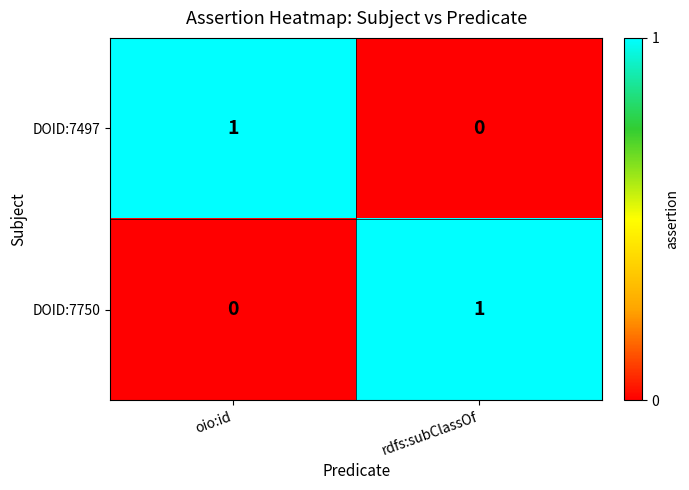

Which category has the lowest value in the DOID:7497 series?

rdfs:subClassOf